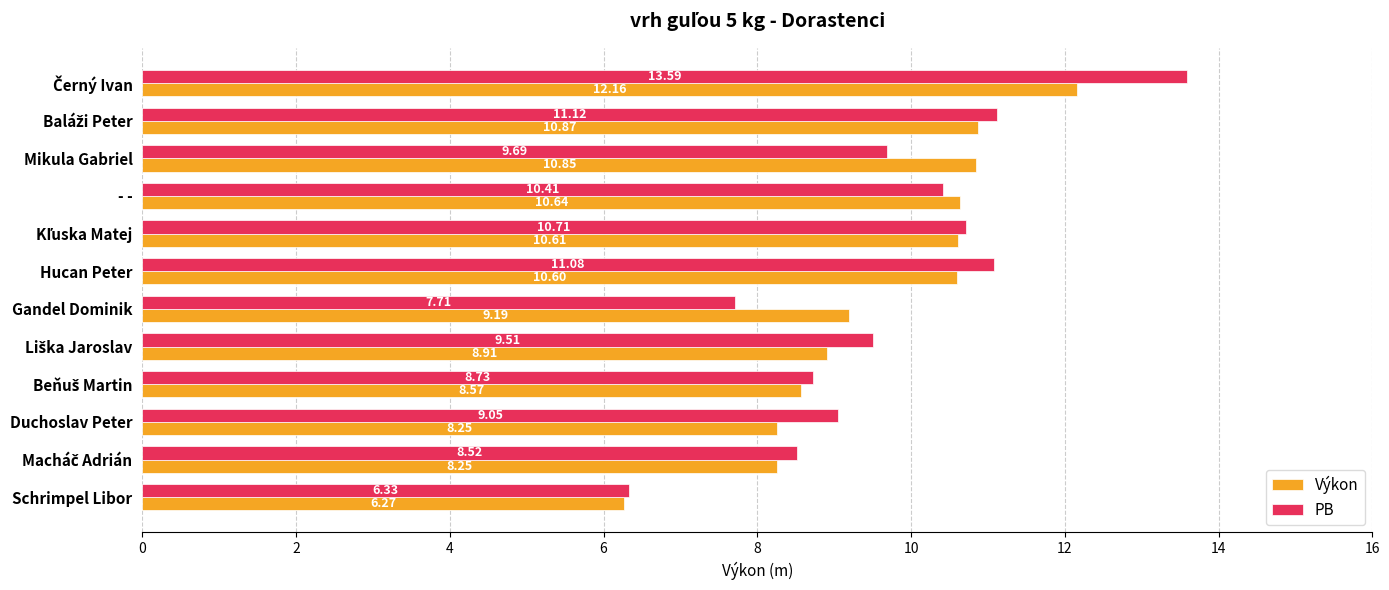

Which series has the largest range (max minus min)?

PB